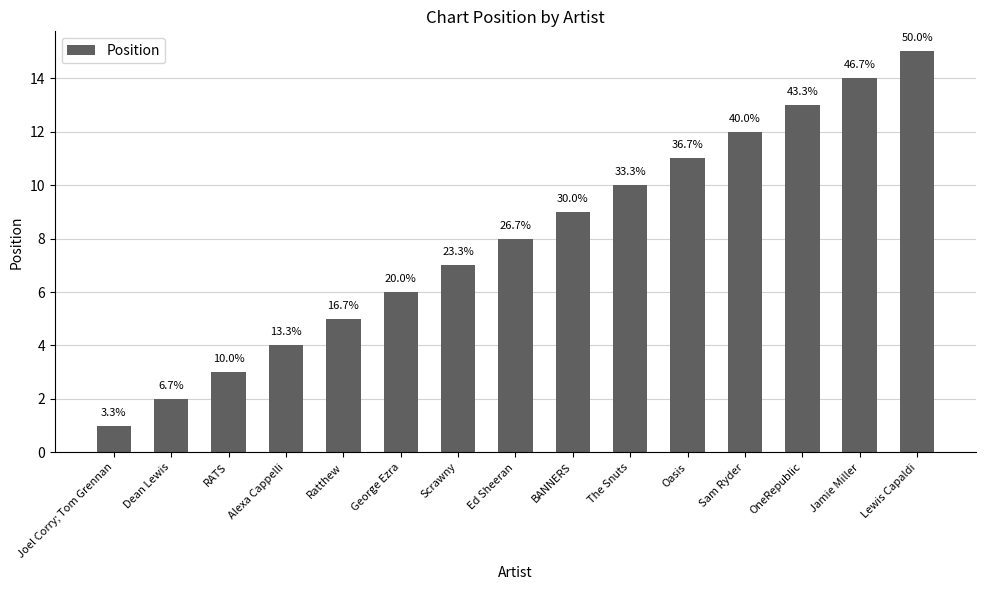

Rank the categories by value from highest to lowest.

Lewis Capaldi, Jamie Miller, OneRepublic, Sam Ryder, Oasis, The Snuts, BANNERS, Ed Sheeran, Scrawny, George Ezra, Ratthew, Alexa Cappelli, RATS, Dean Lewis, Joel Corry; Tom Grennan